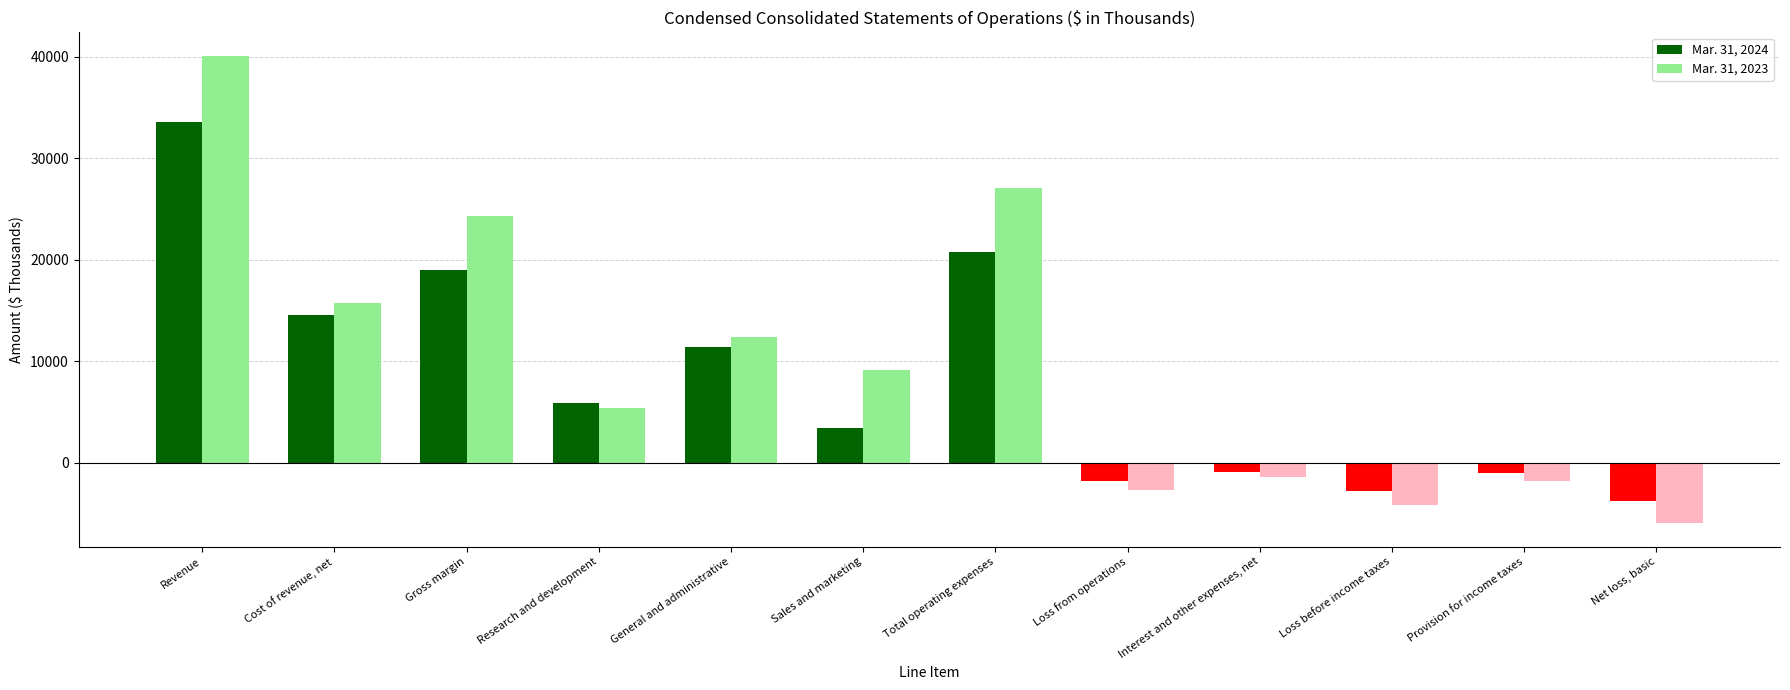

What is the total value across all series at Total operating expenses?

47774